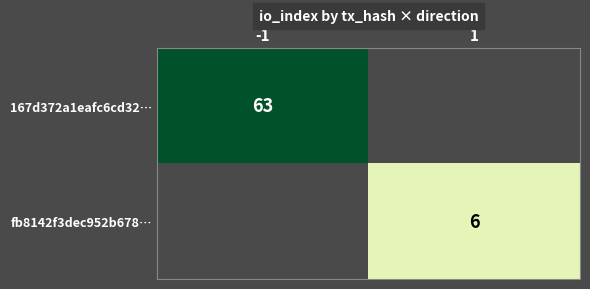

The value of 167d372a1eafc6cd32… at -1 is 36. True or false?

False